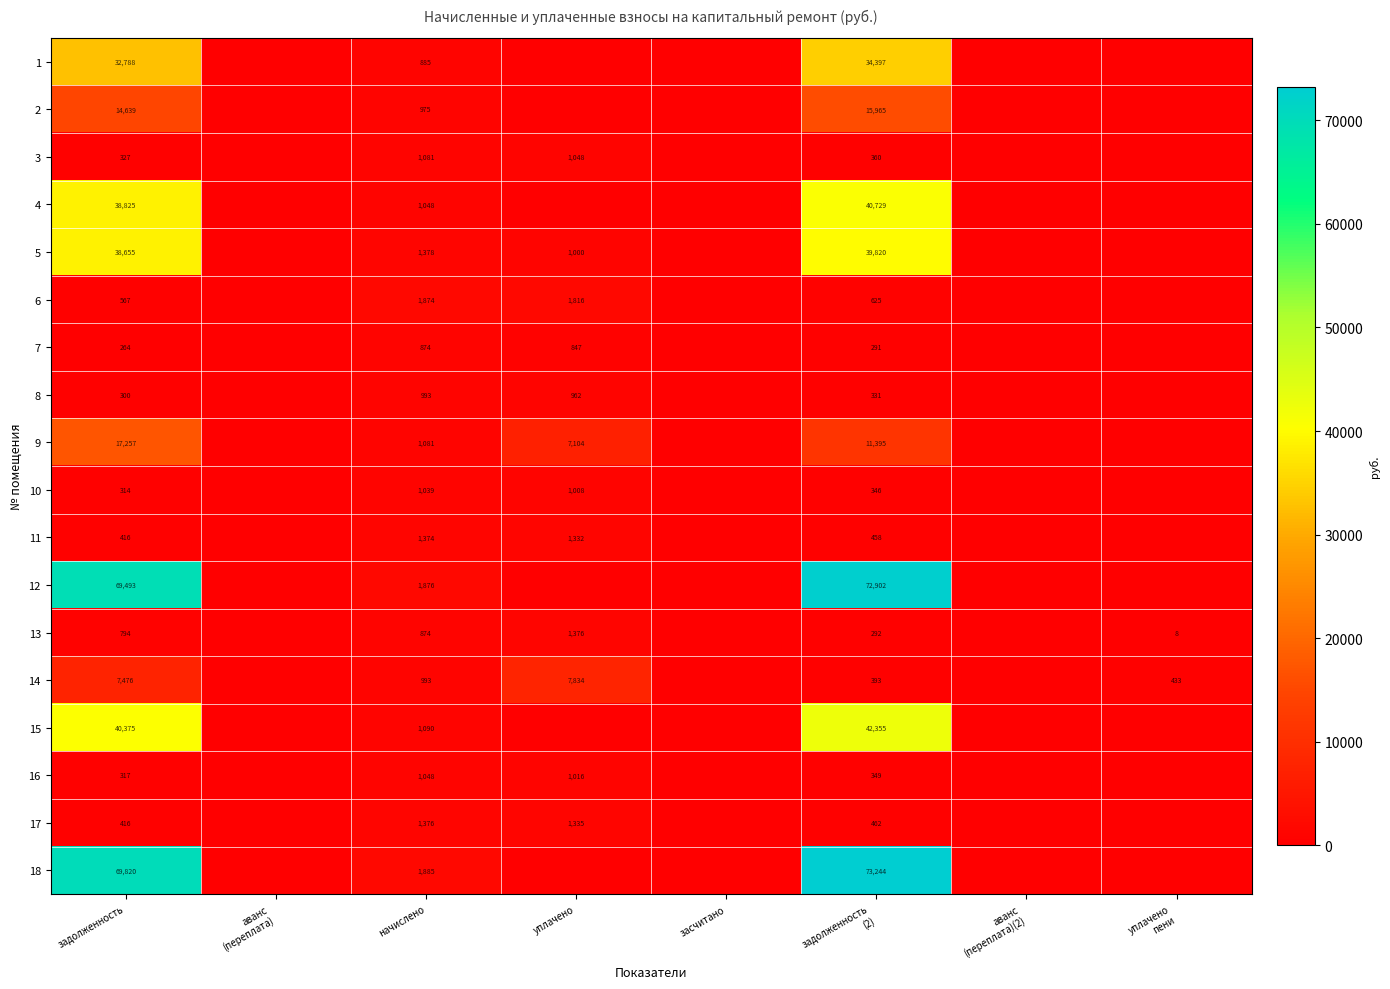

The value of 11 at задолженность is 416. True or false?

True